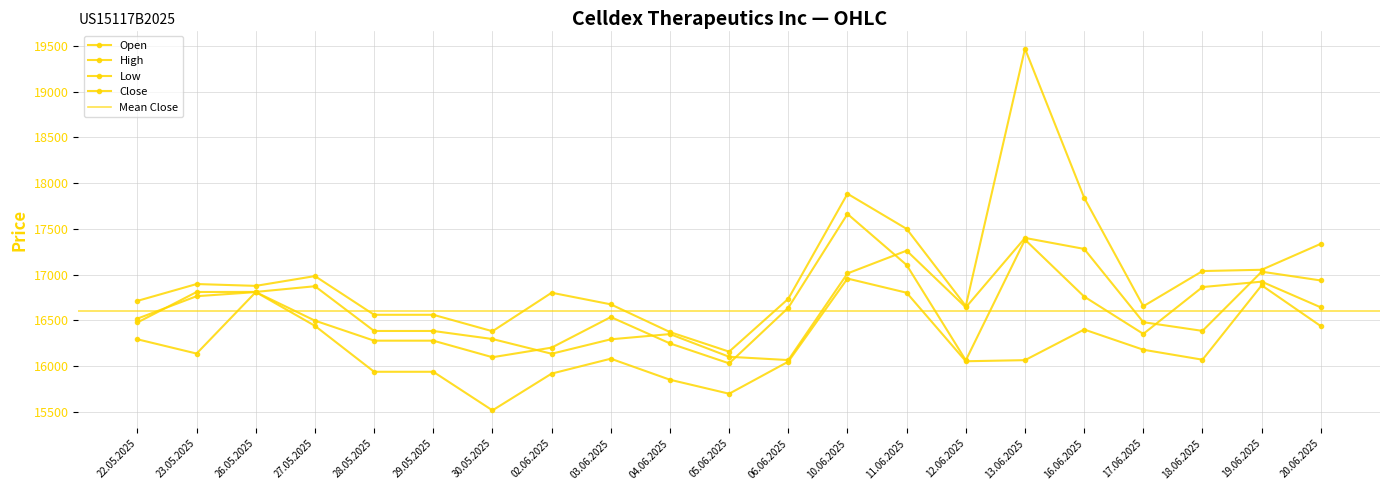

True or false: Close and Open cross at least once.

True